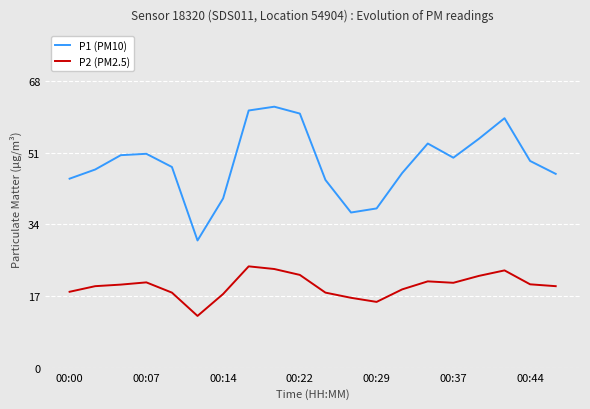

Which series has the widest spread of values?

P1 (PM10)